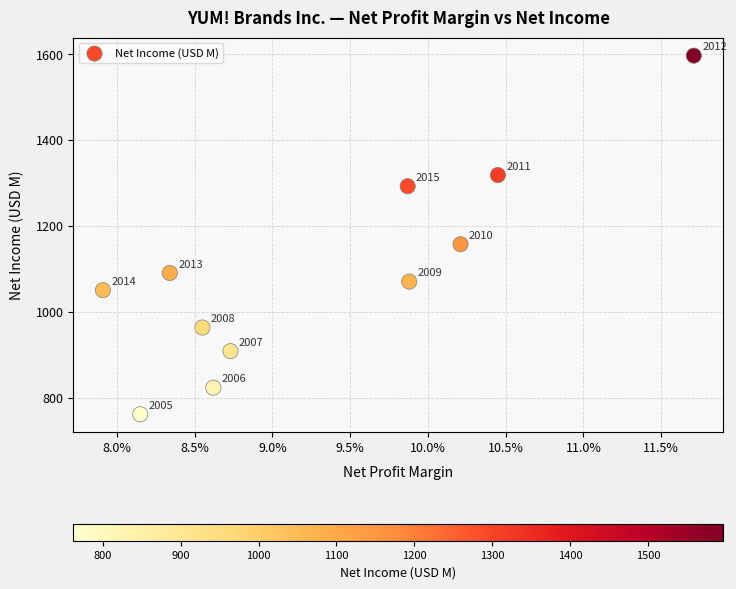

What is the range of Y values (max minus min)?

835